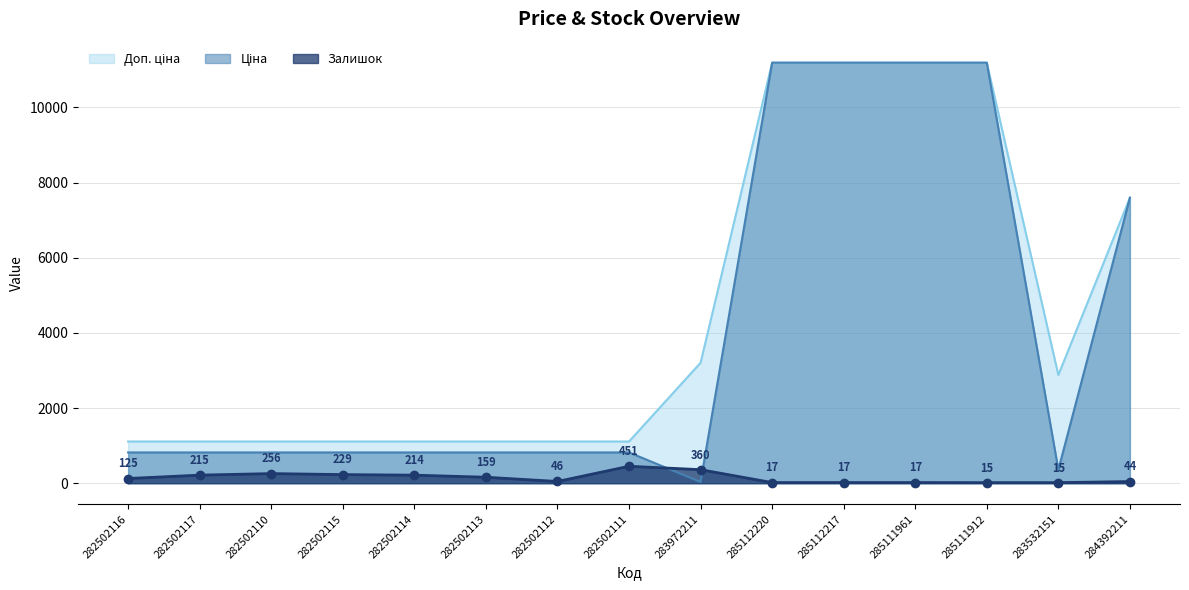

What position from the left is 282502111?

8